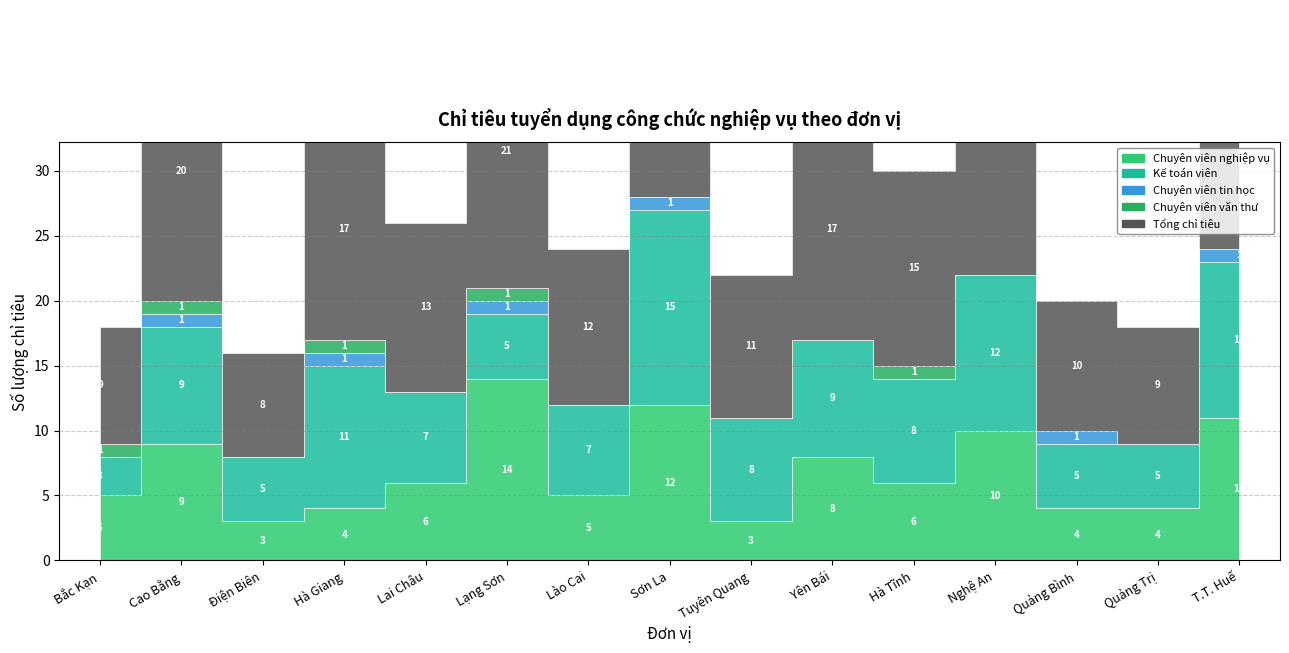

What is the maximum value for Tổng chỉ tiêu?

28